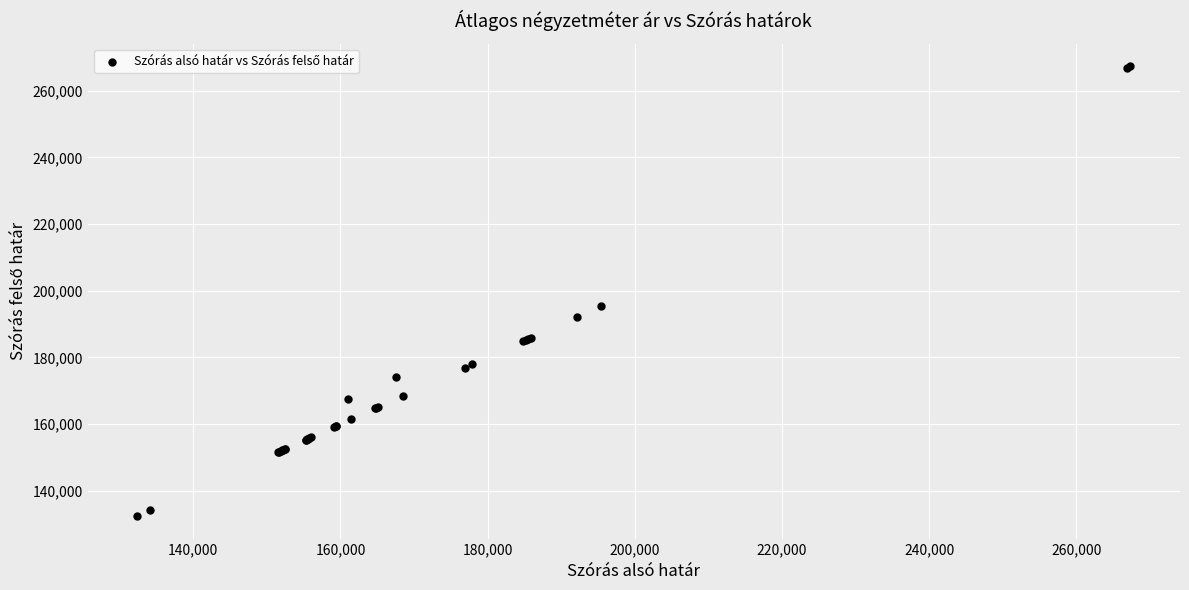

What Y value in the scatter plot is closest to 199871?

195387